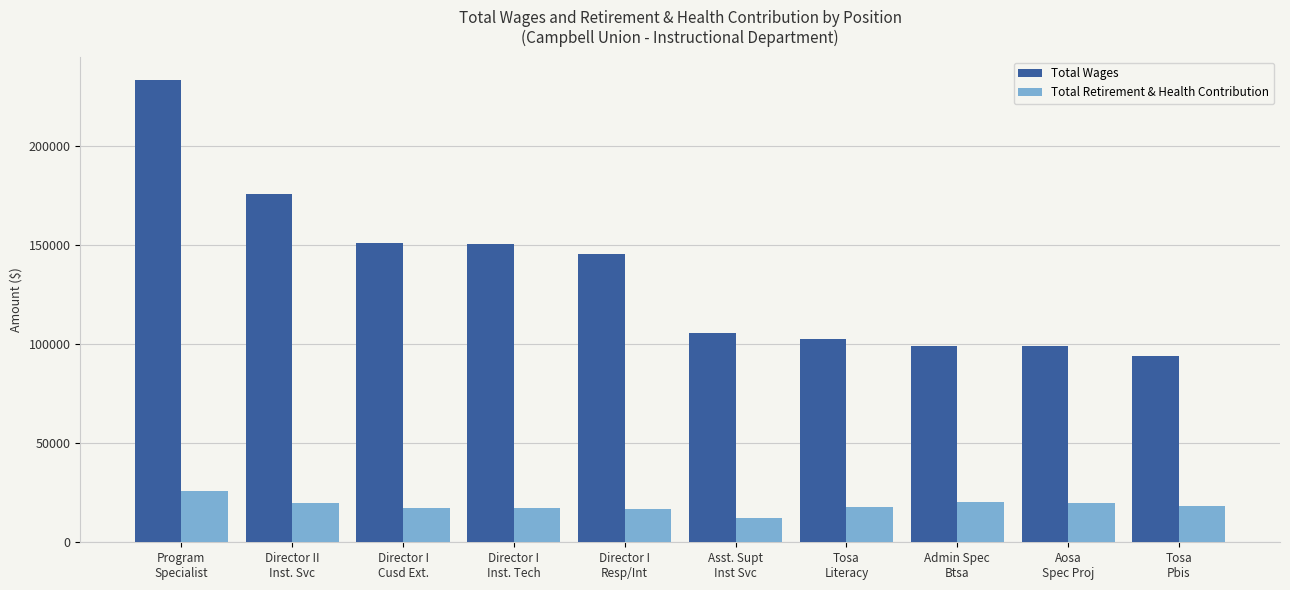

What is the label of the 1st bar from the right?

Tosa
Pbis